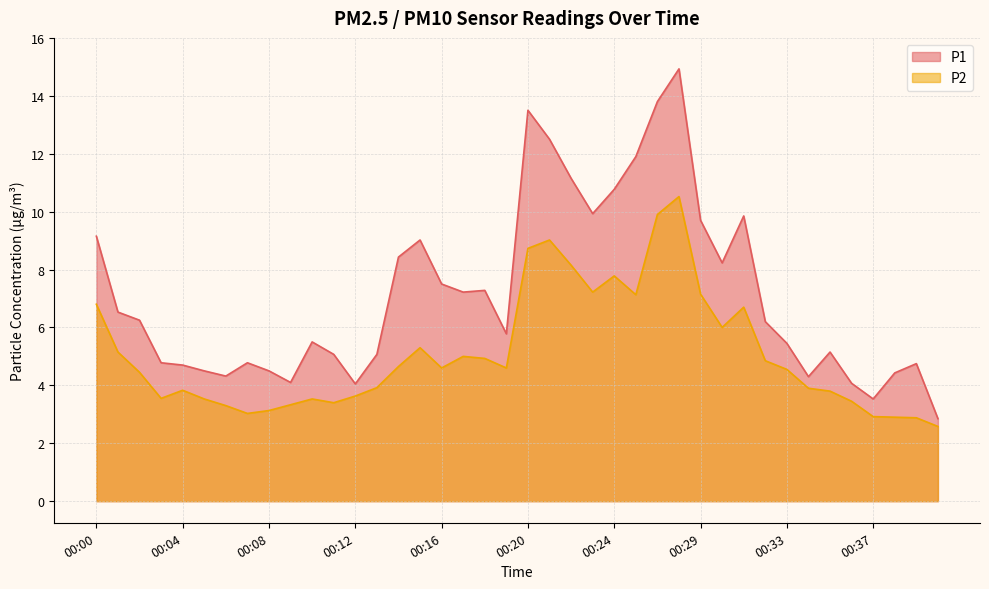

True or false: P1 has more than 0 points higher than both neighbors.

True